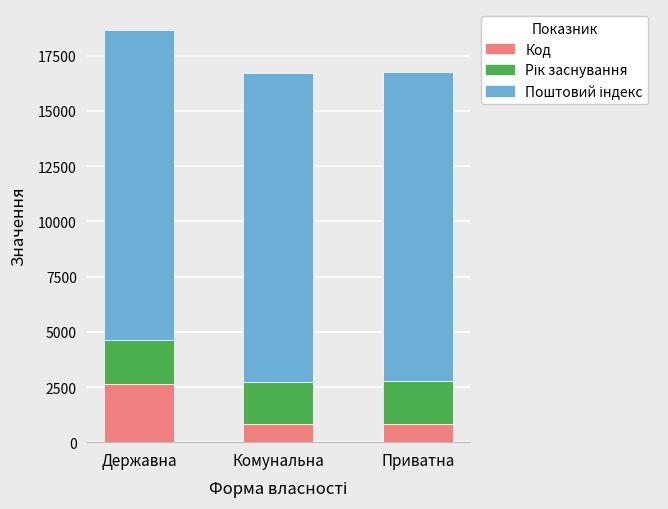

Which category has the highest value in the Код series?

Державна